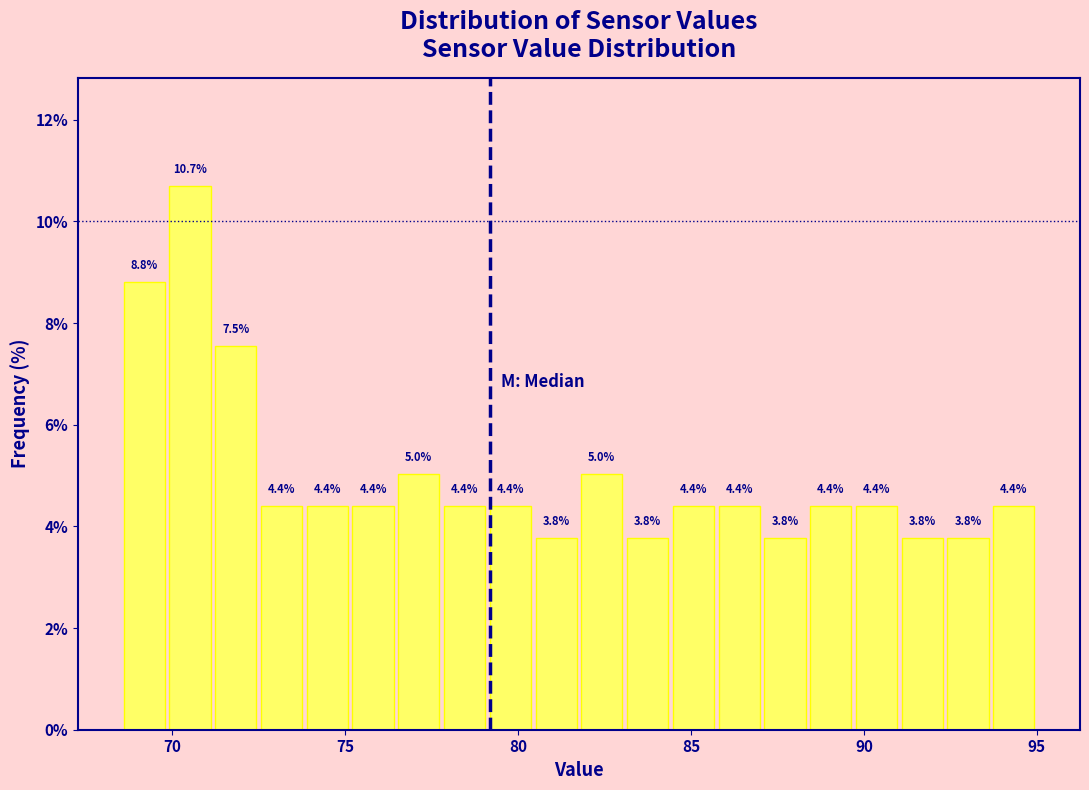

Read against the x-axis, roughly where is the centre of the tallest bar?

70.5